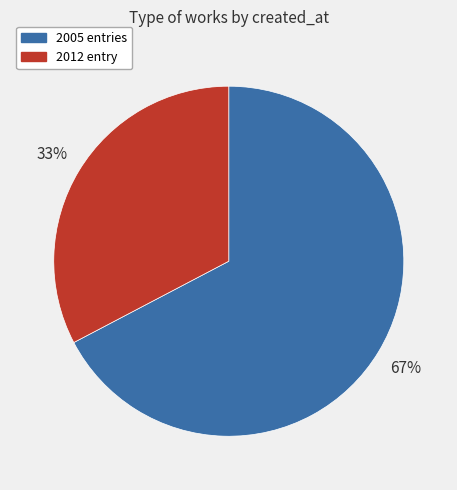

To the nearest percent, what is the average slice percentage?

50%